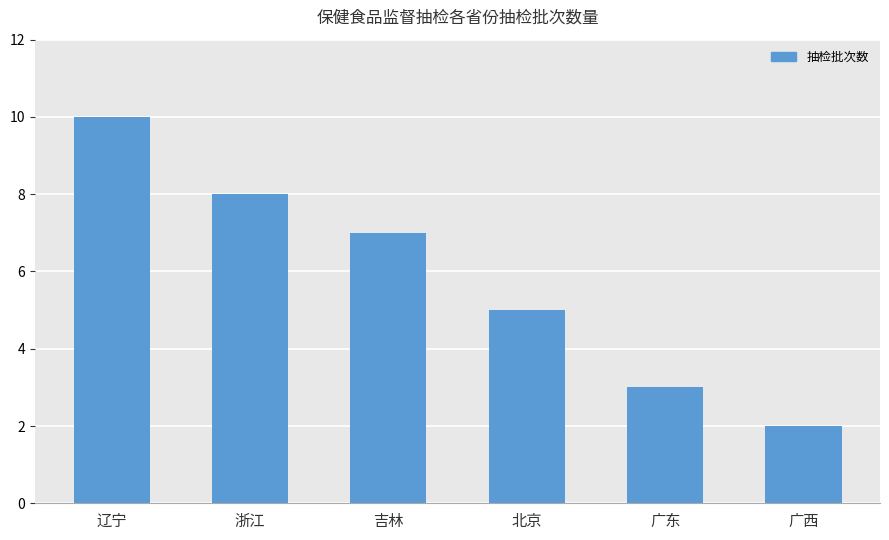

What is the difference between the maximum and minimum values?

8